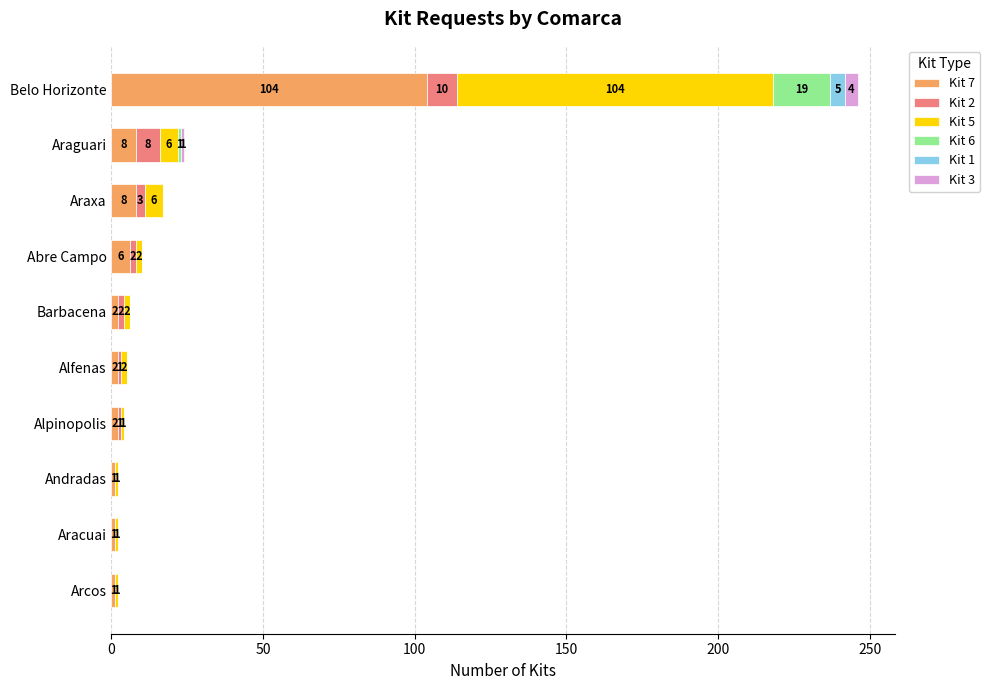

Count the number of categories in the chart.

10